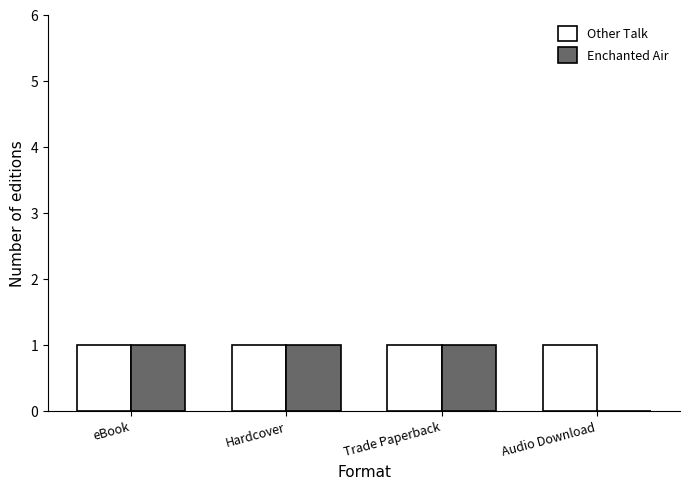

Count the number of categories in the chart.

4